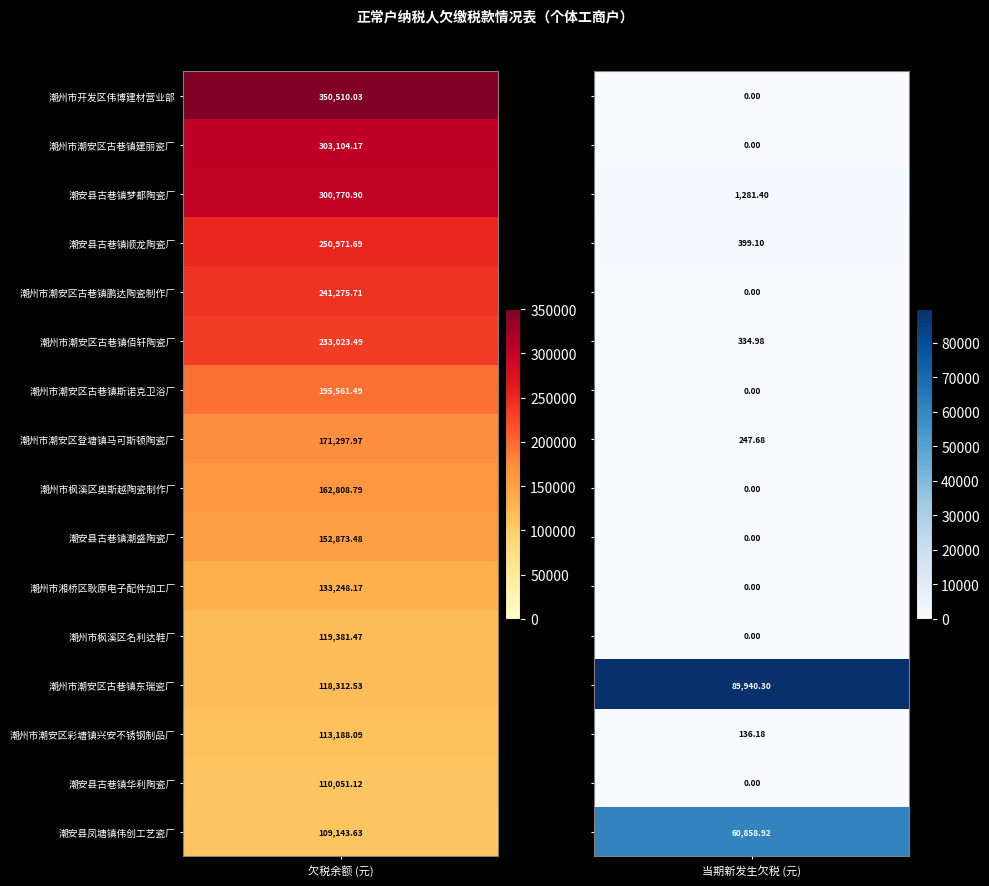

Read the 潮州市潮安区古巷镇佰轩陶瓷厂 value at 潮州市潮安区古巷镇建丽瓷厂.

335.0